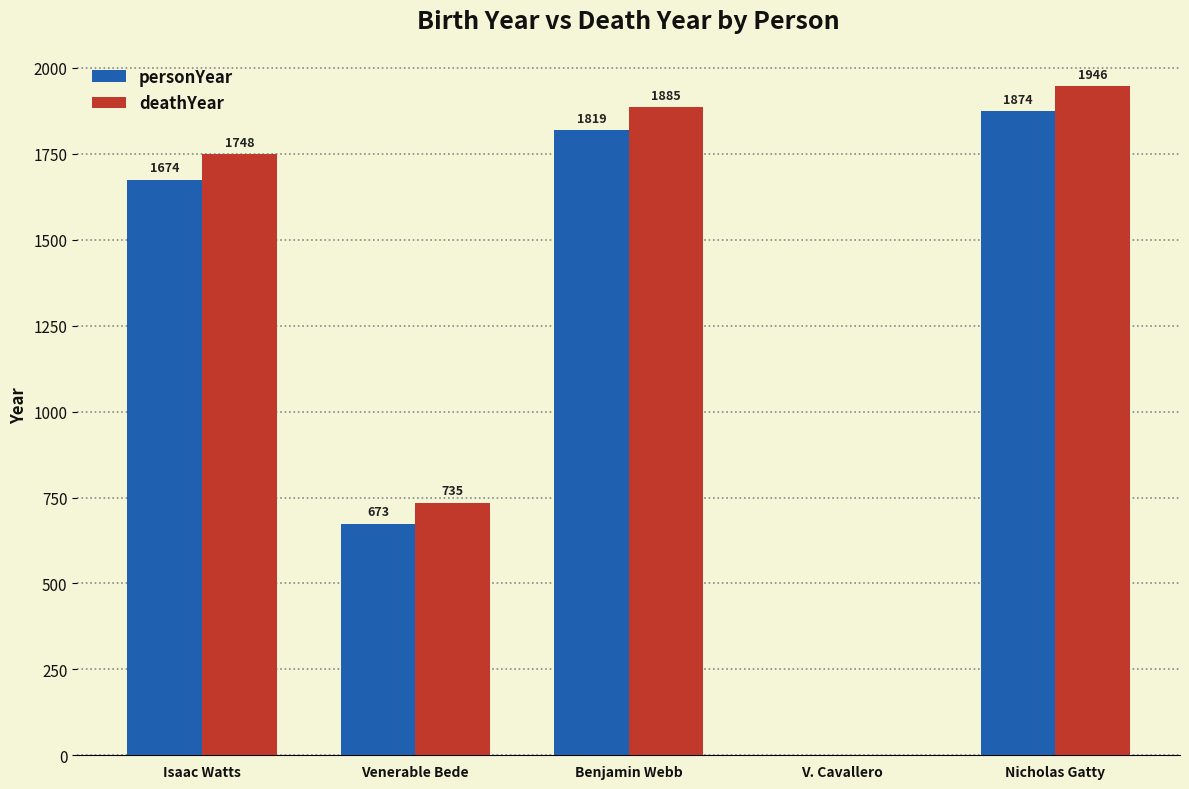

What is the average value of the deathYear series?

1263